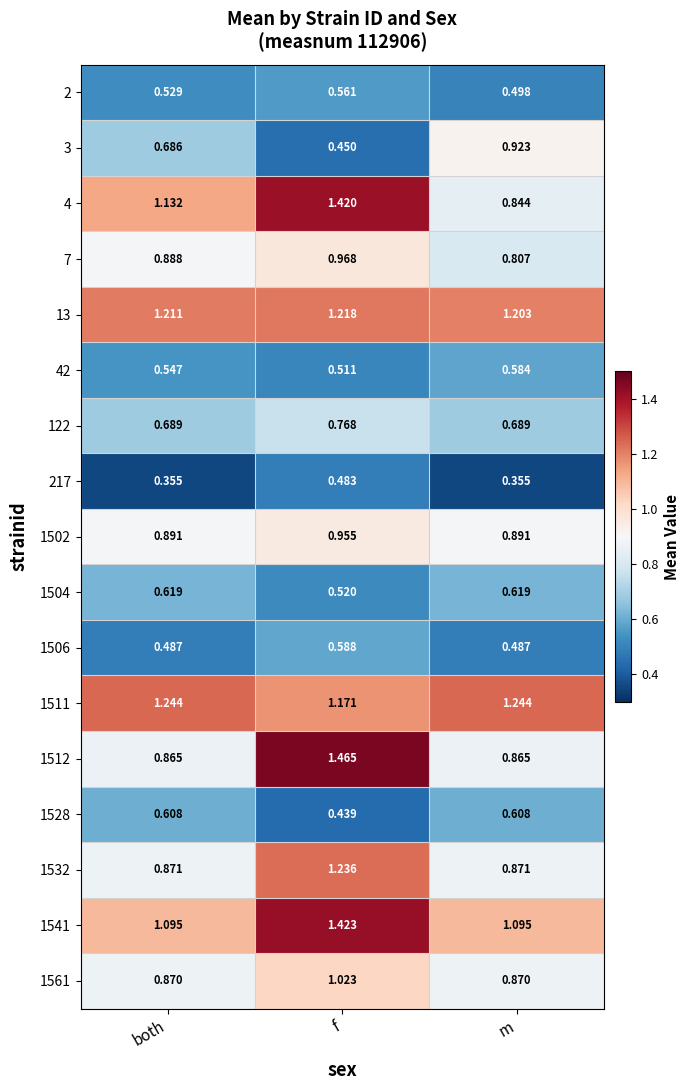

What is the total value across all series at f?

15.2